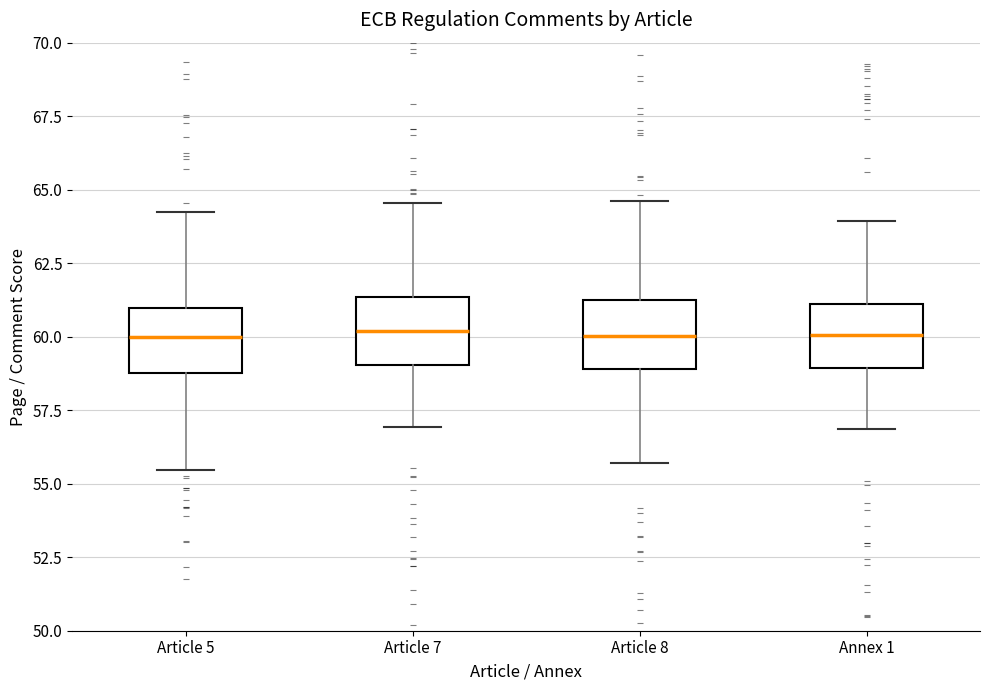

Reading left to right, transcribe this box plot: for each box, give where its median line is, the range the box spans, and where its two whiskers end, as read against the y-axis. The values are not printed on the chart, so give them approximately, as read against the axis.

Article 5: median 60.0, box 59.0 to 61.0, whiskers 55.5 to 64.0
Article 7: median 60.0, box 59.0 to 61.5, whiskers 57.0 to 64.5
Article 8: median 60.0, box 59.0 to 61.5, whiskers 55.5 to 64.5
Annex 1: median 60.0, box 59.0 to 61.0, whiskers 57.0 to 64.0